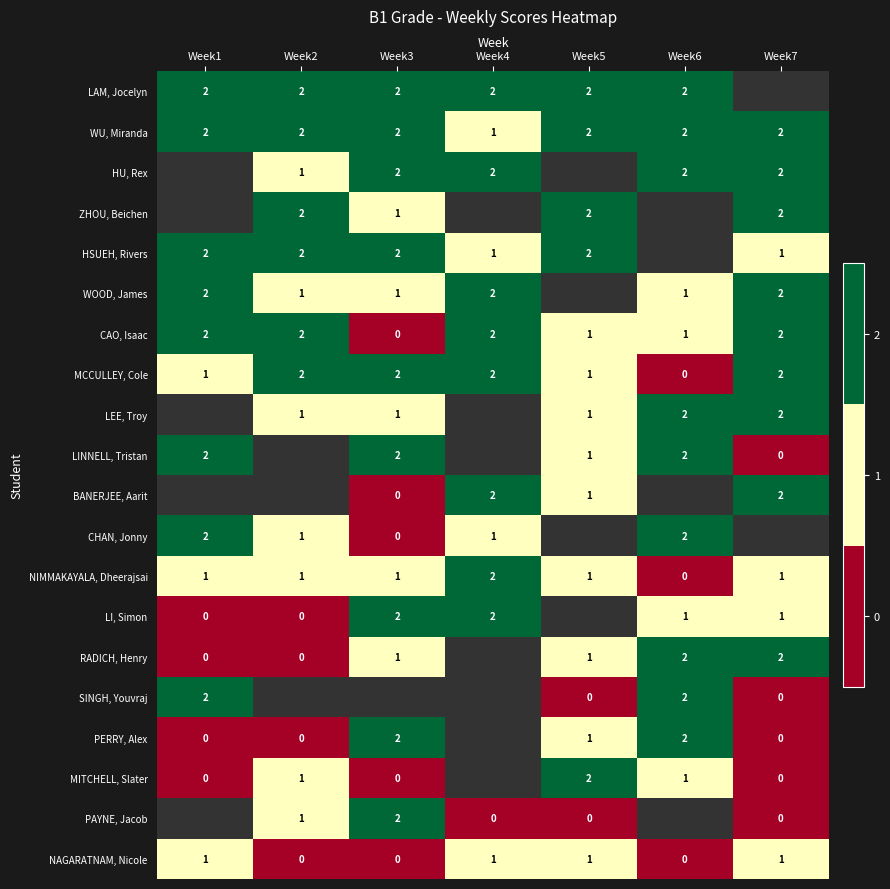

The HU, Rex series shows 3 at Week4. True or false?

False